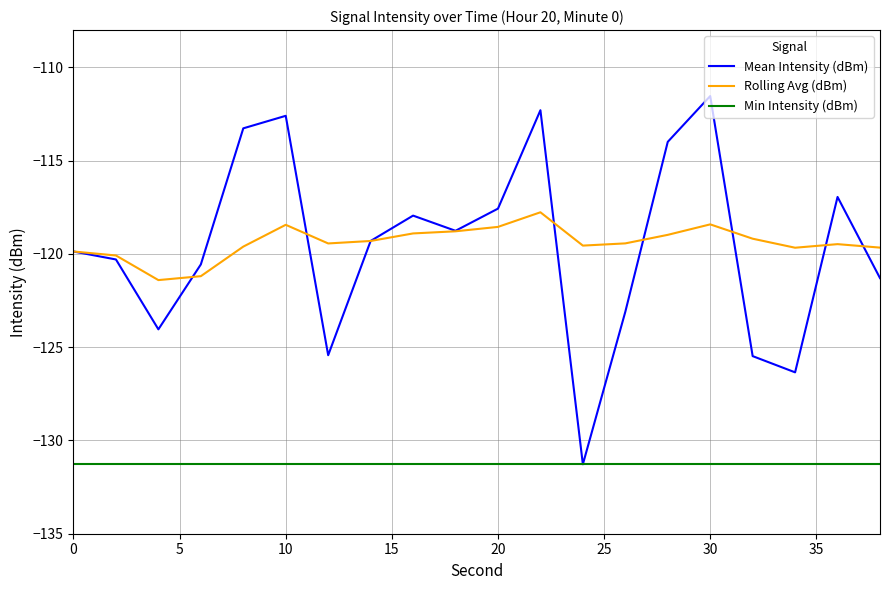

Rank the series by their maximum value, from highest to lowest.

Mean Intensity (dBm), Rolling Avg (dBm), Min Intensity (dBm)